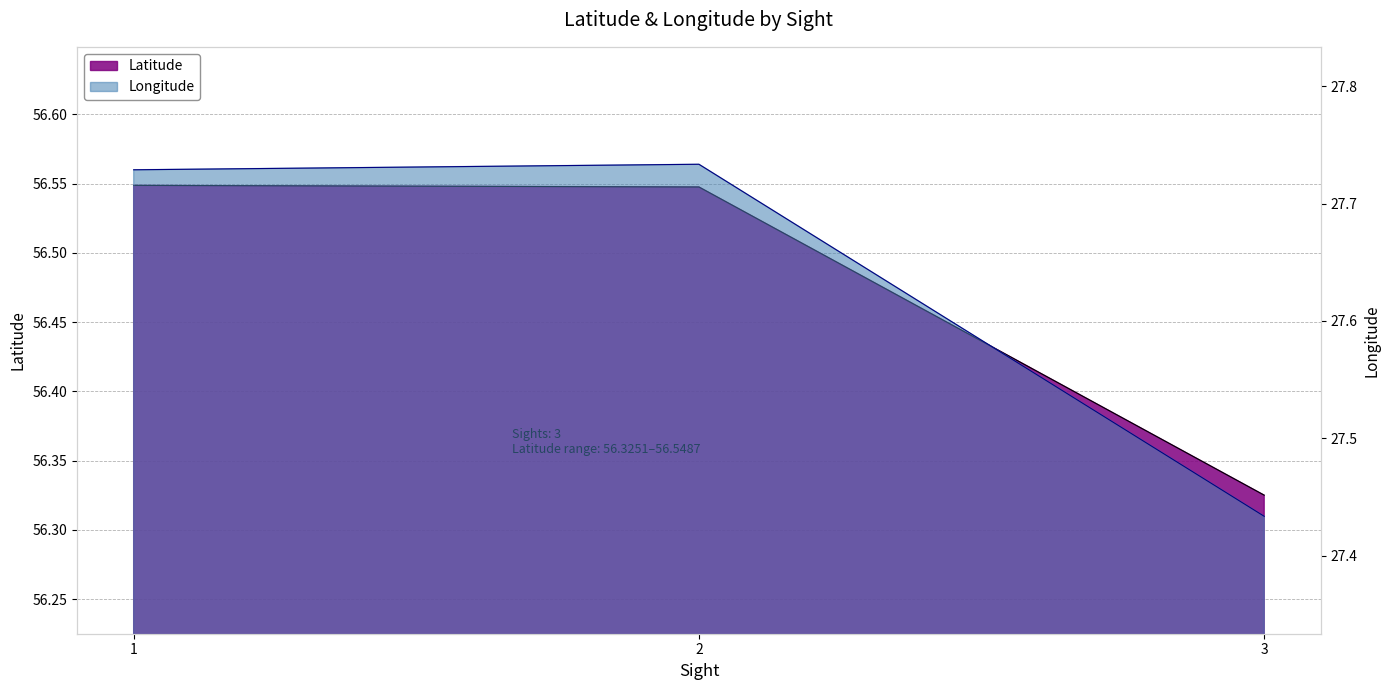

Which category has the lowest value in the Latitude series?

3